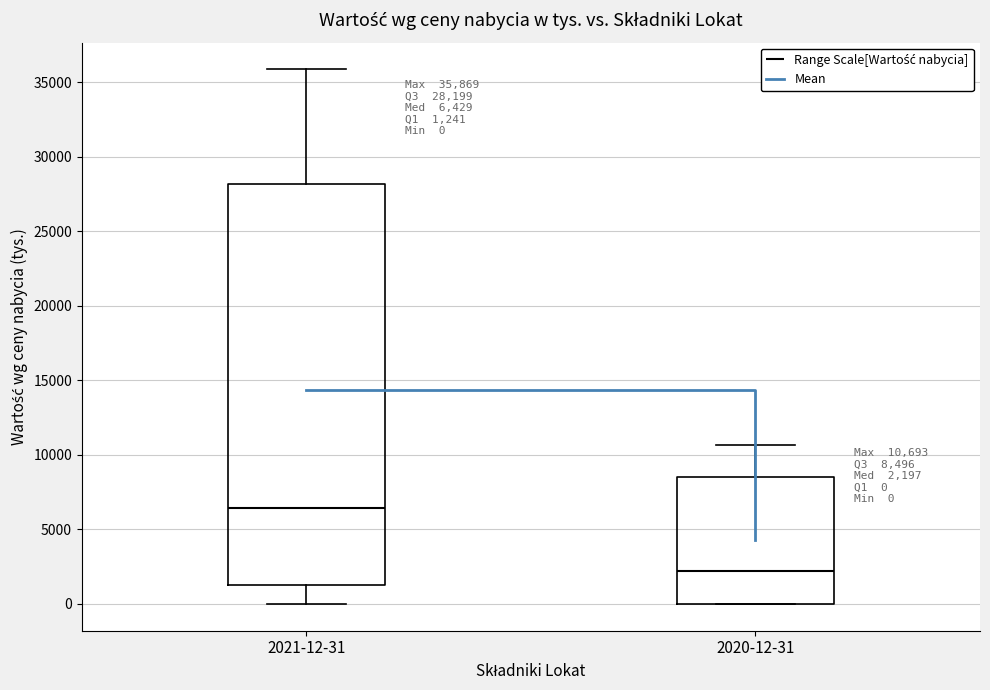

Which box has the lowest median line?

2020-12-31